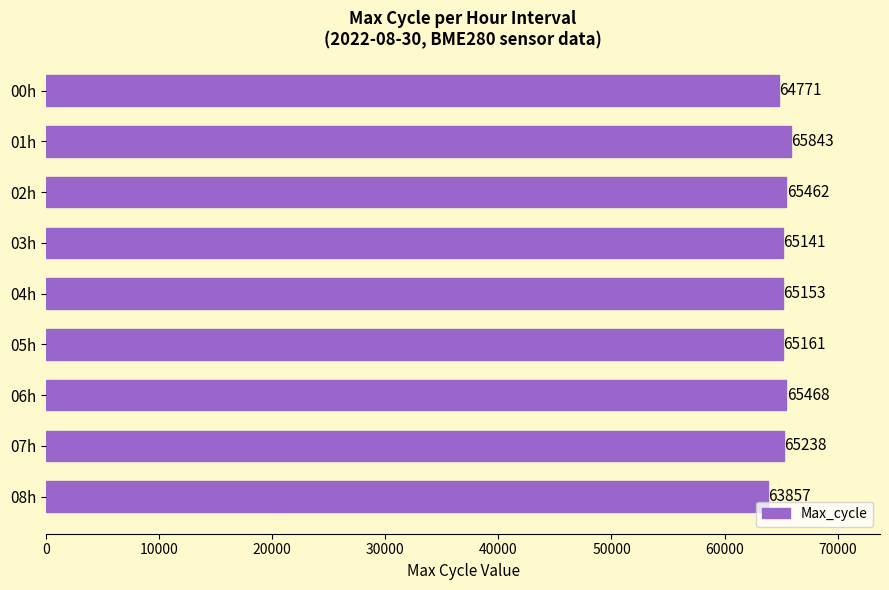

Reading top to bottom, list all the values displayed in this chart.

00h=64771	01h=65843	02h=65462	03h=65141	04h=65153	05h=65161	06h=65468	07h=65238	08h=63857